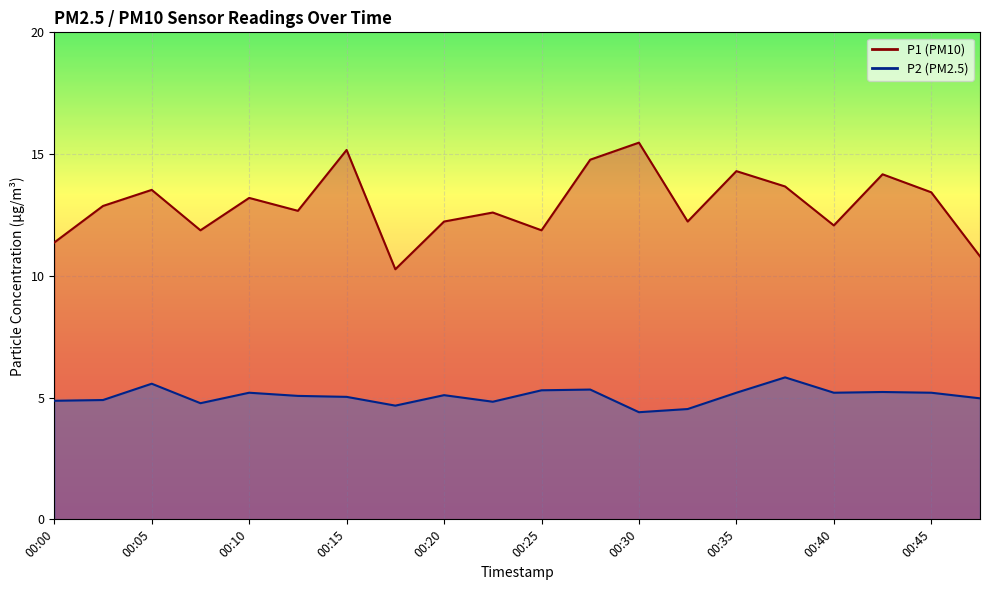

Rank the series by their maximum value, from lowest to highest.

P2, P1